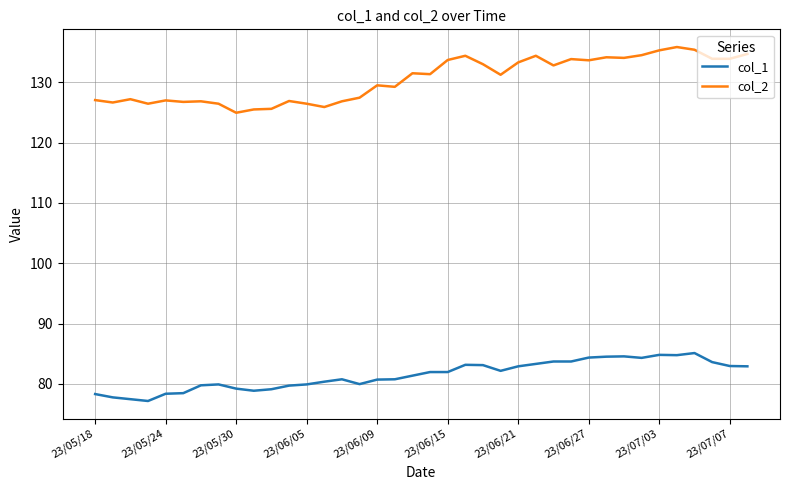

Which series has the widest spread of values?

col_2